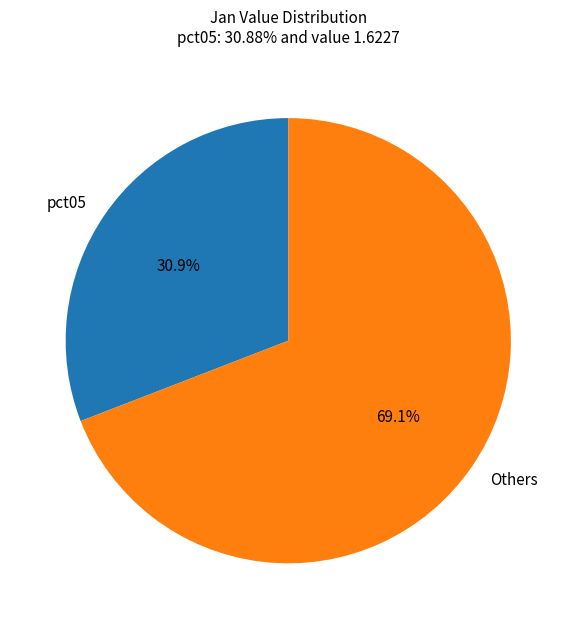

True or false: pct05 accounts for 39% of the total.

False